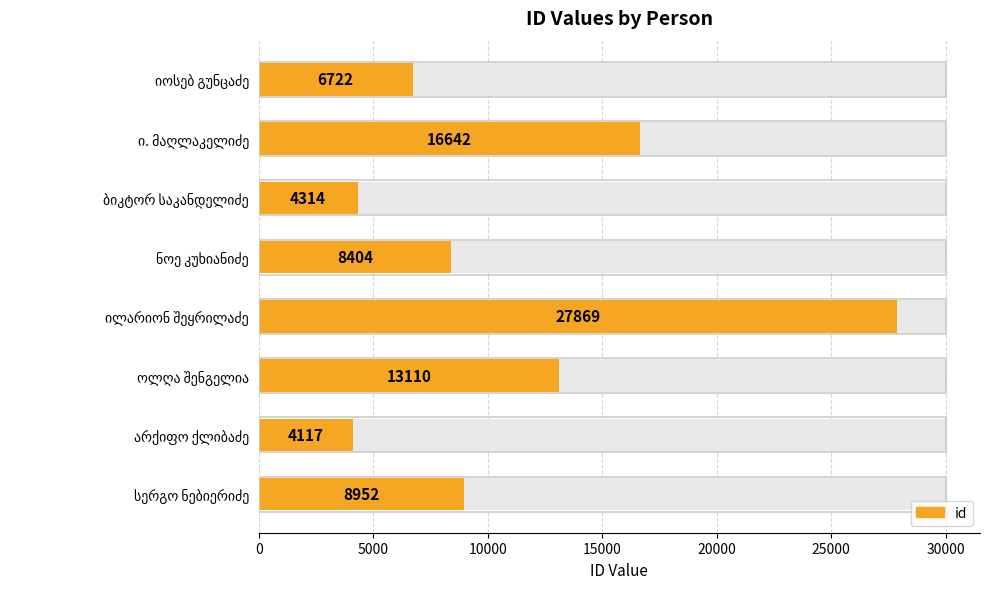

How many categories are shown in the chart?

8